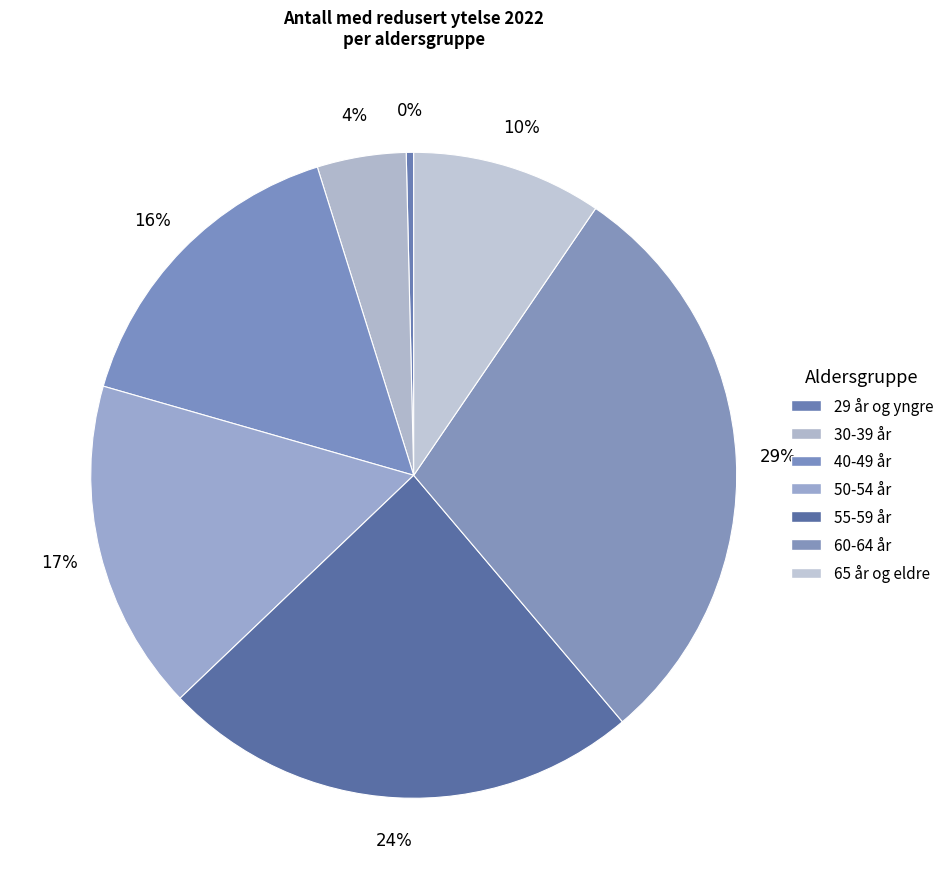

Combined, do 29 år og yngre and 60-64 år account for over 50%?

No